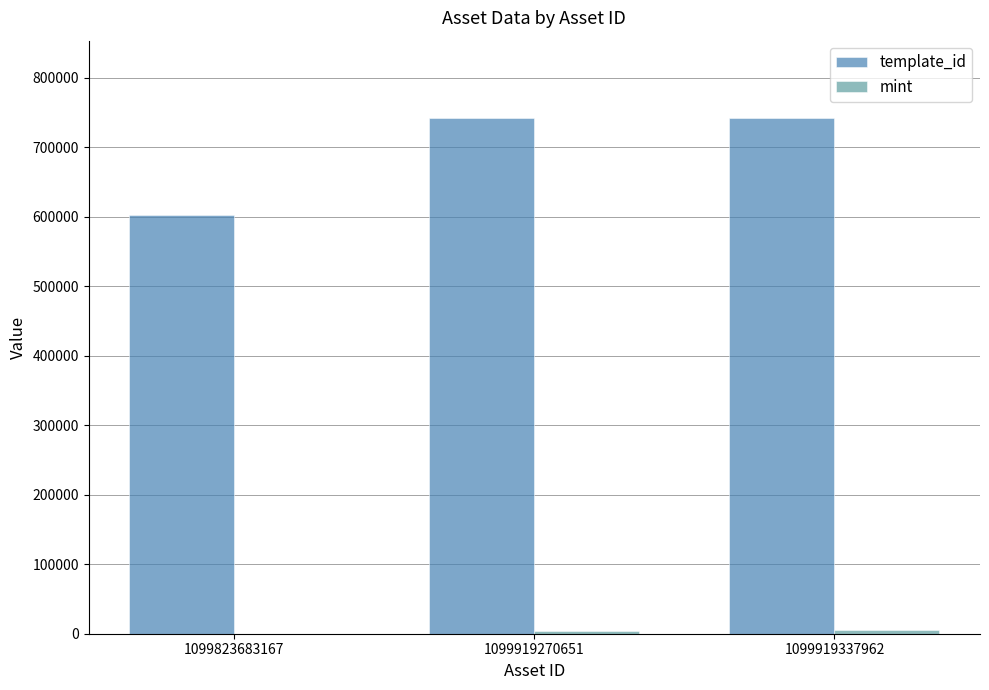

What is the maximum value shown in the chart?

742319